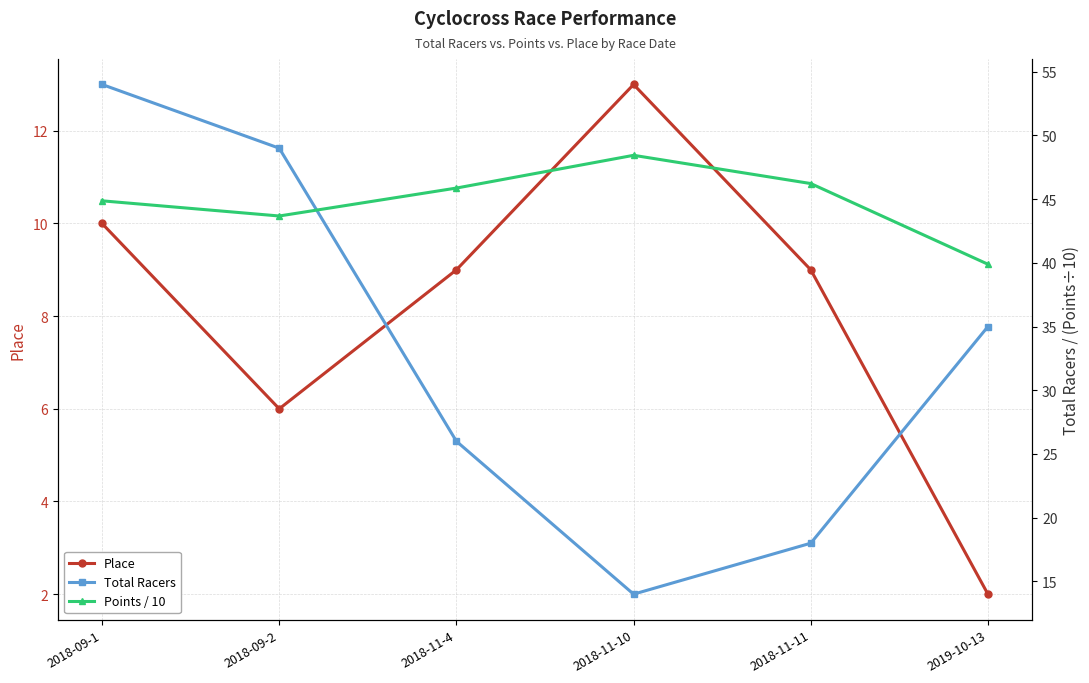

At which category is the sum across all series the highest?

2018-09-1